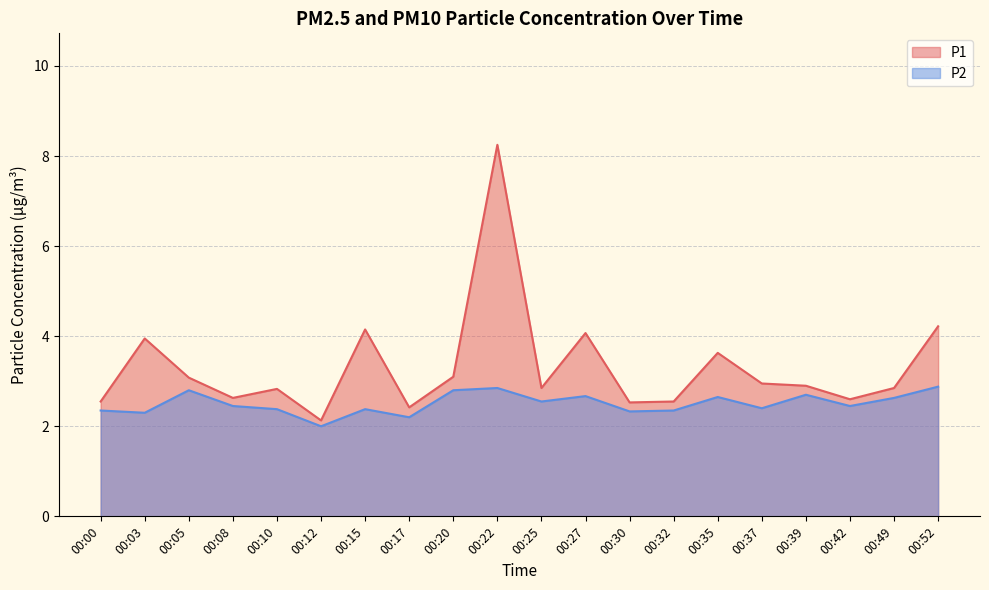

Rank the categories by P1 value from highest to lowest.

00:22, 00:52, 00:15, 00:27, 00:03, 00:35, 00:20, 00:05, 00:37, 00:39, 00:25, 00:49, 00:10, 00:08, 00:42, 00:00, 00:32, 00:30, 00:17, 00:12